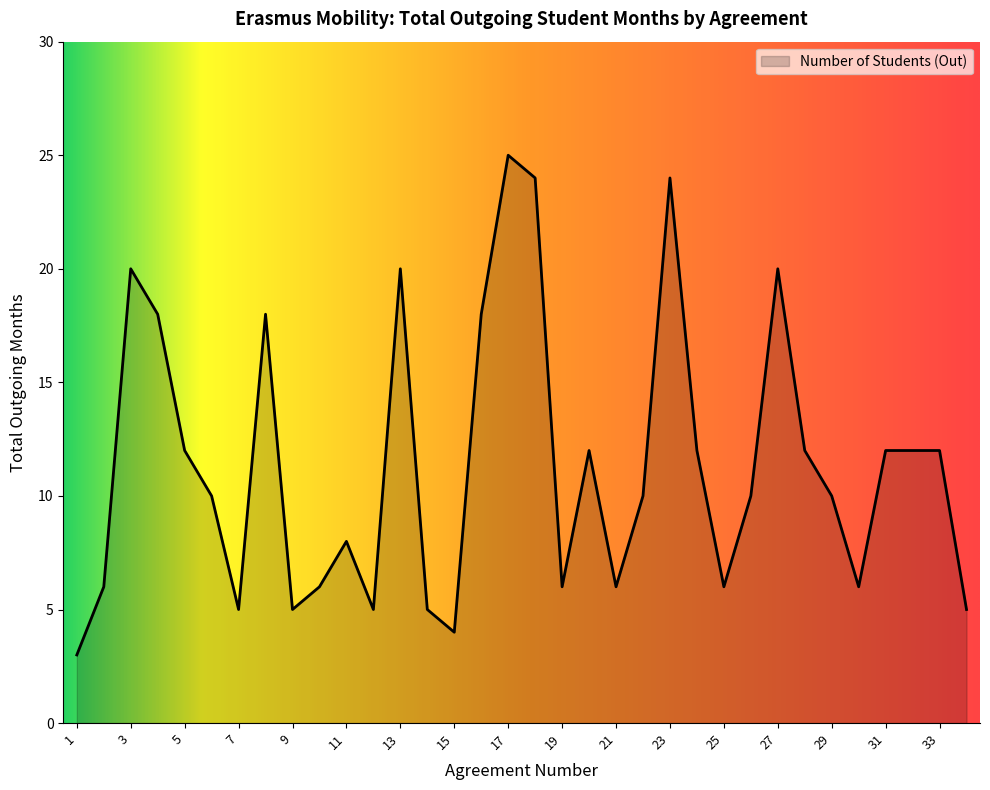

What is the minimum value shown in the chart?

3